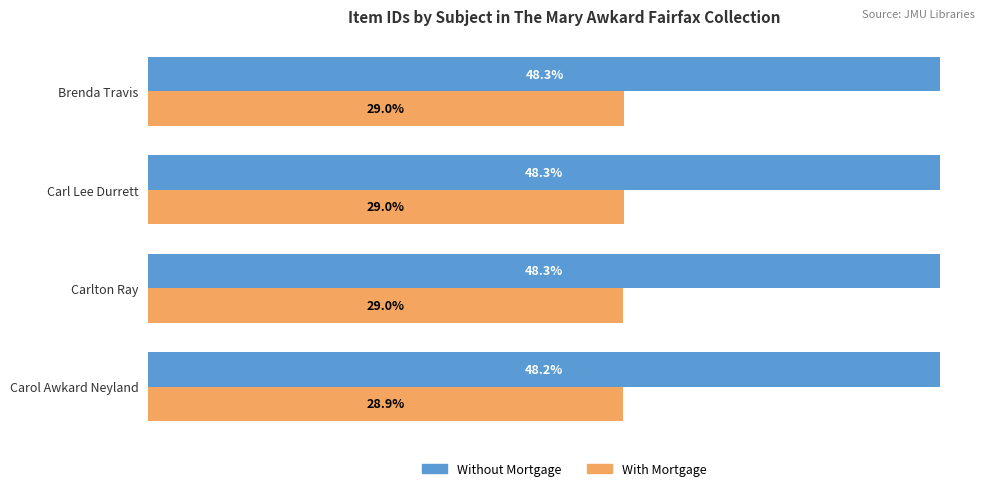

Which series has the largest total across all categories?

Without Mortgage